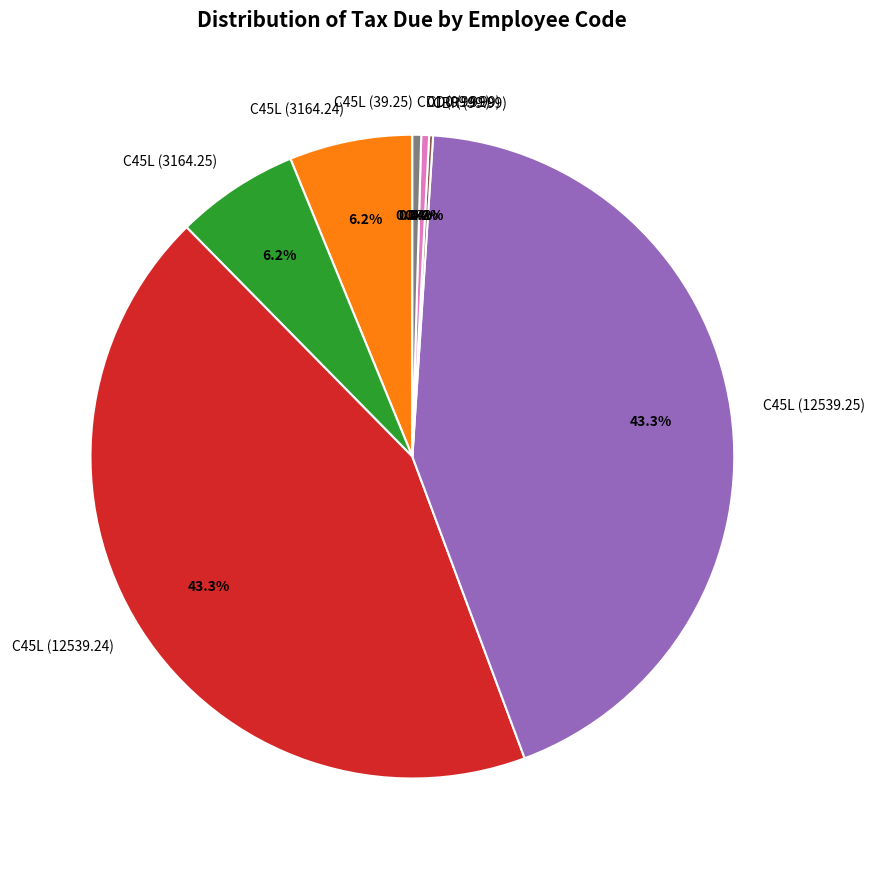

Combined, do C45L (3164.25) and C45L (3164.24) account for over 50%?

No